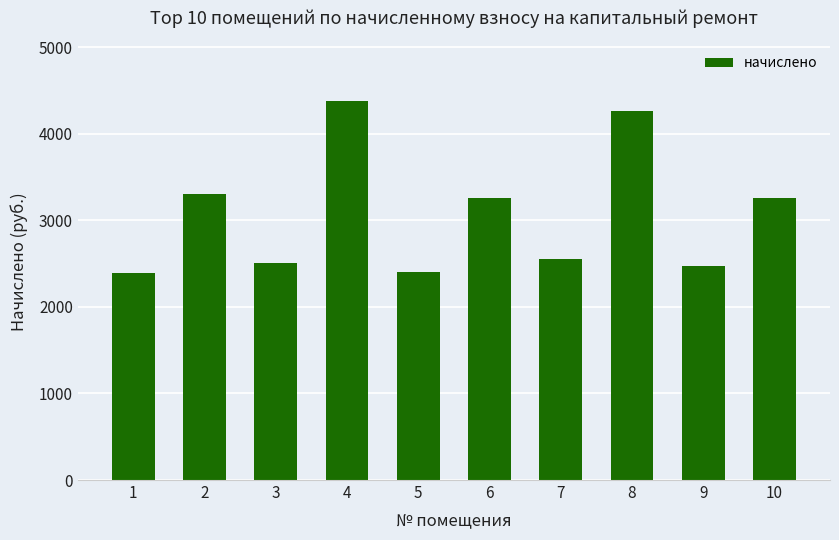

What is the difference between the second highest and second lowest values?

1862.2